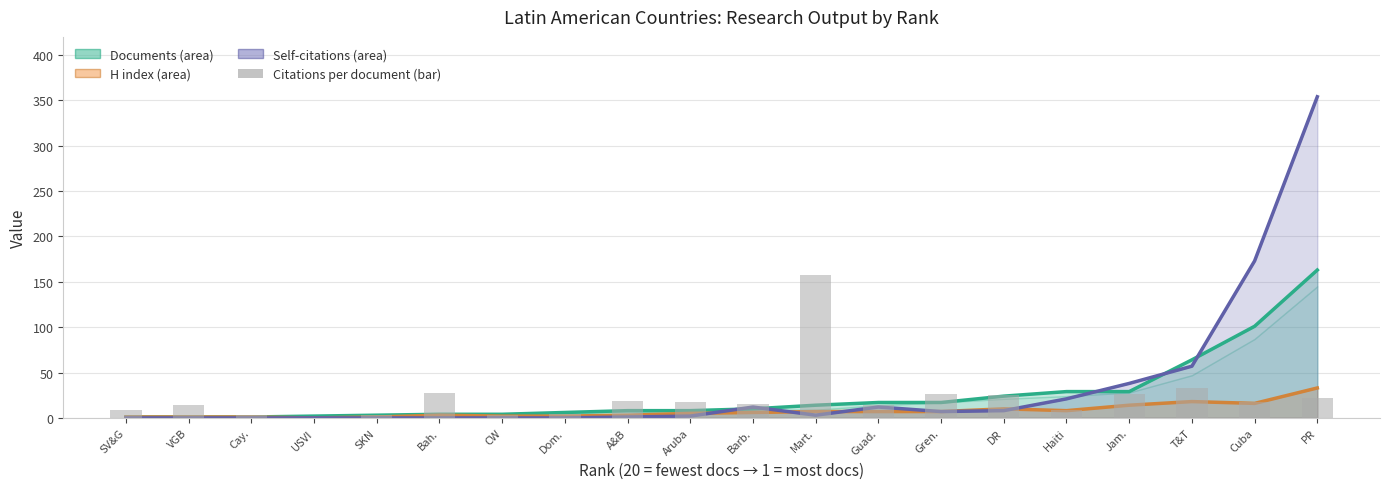

True or false: Self-citations has a value of 0.0 at Cay..

True